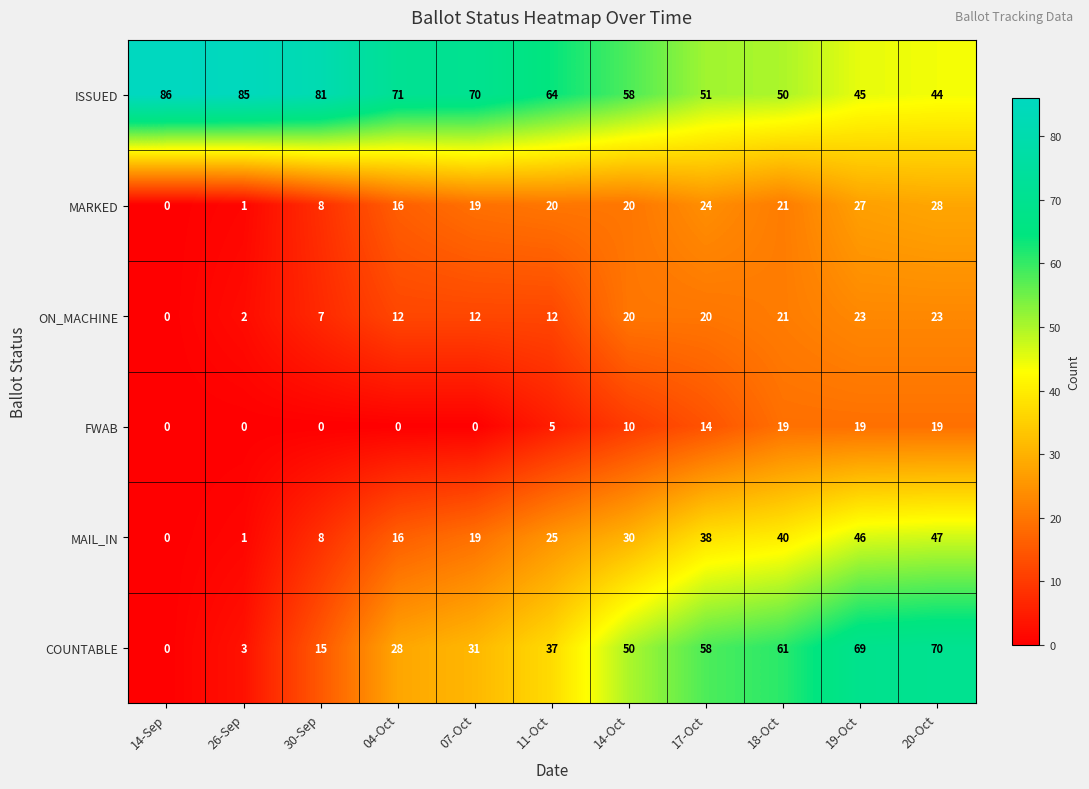

At which category does the chart reach its peak across all series?

14-Sep